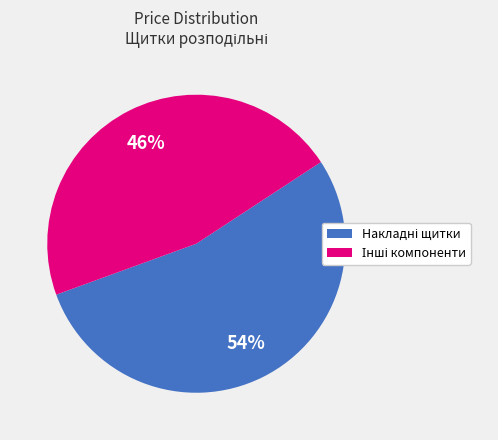

Does any single category account for the majority?

Yes